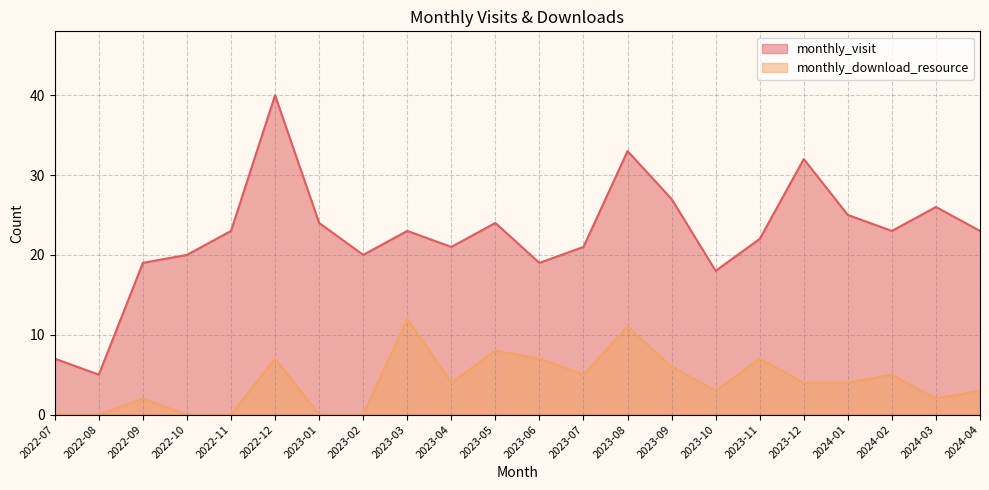

What is the label of the 9th point from the left?

2023-03